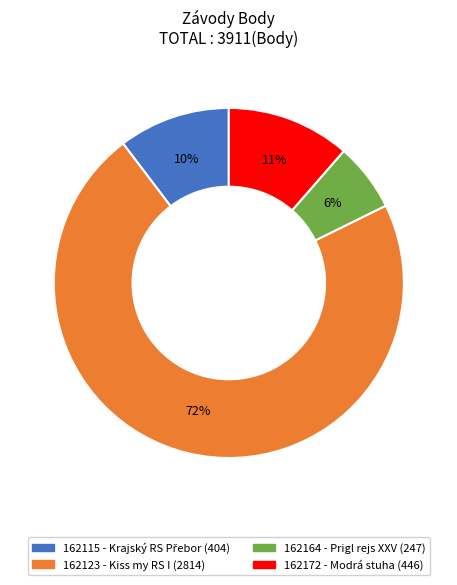

Does any single category account for the majority?

Yes